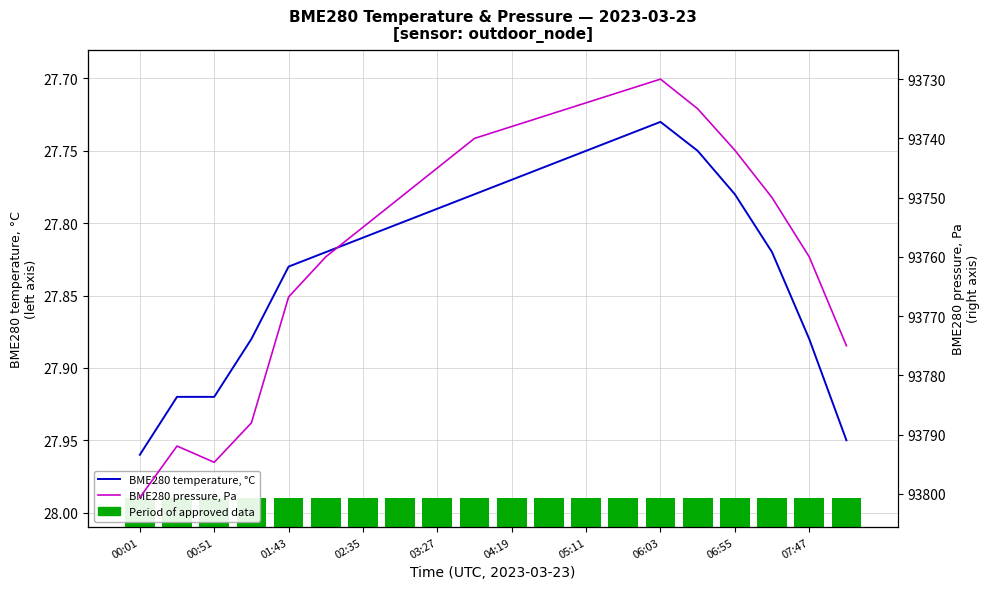

Reading left to right, extract all data points from this chart.

BME280 temperature, °C: 28.0	27.9	27.9	27.9	27.8	27.8	27.8	27.8	27.8	27.8	27.8	27.8	27.8	27.7	27.7	27.8	27.8	27.8	27.9	27.9
BME280 pressure, Pa: 93800.6	93791.9	93794.7	93788.0	93766.8	93760.0	93755.0	93750.0	93745.0	93740.0	93738.0	93736.0	93734.0	93732.0	93730.0	93735.0	93742.0	93750.0	93760.0	93775.0